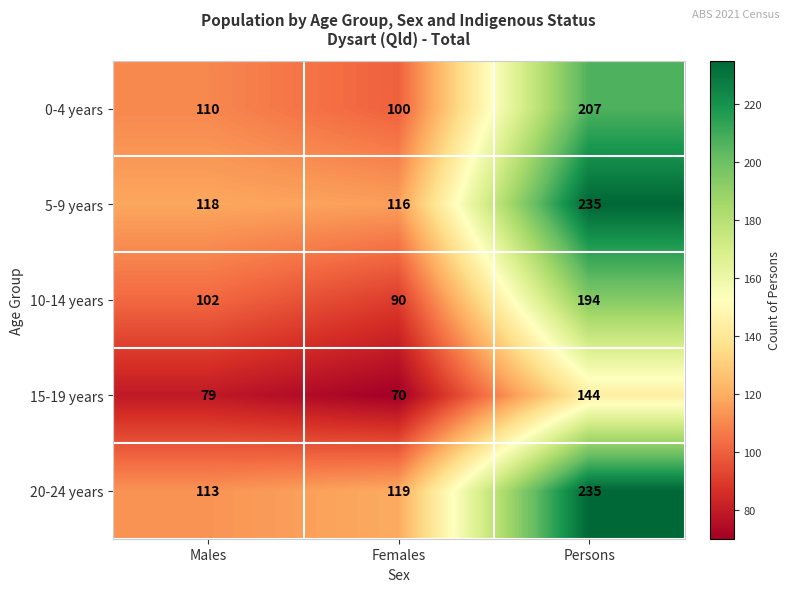

How many data points in 10-14 years are less than 102?

1